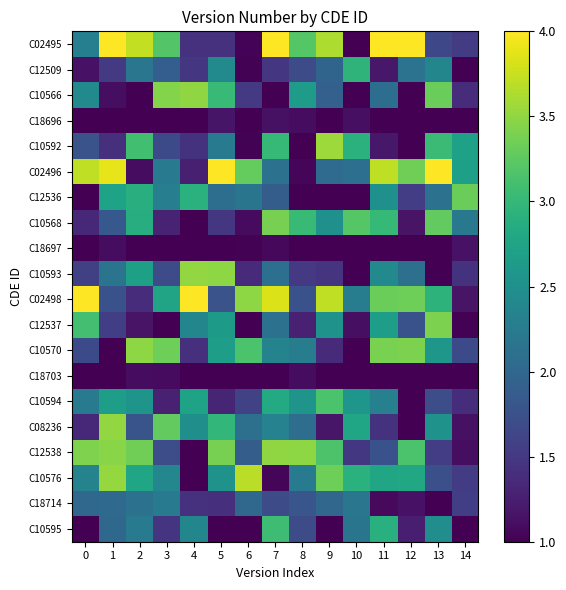

Between 5 and 12, which series saw the biggest shift?

row_0